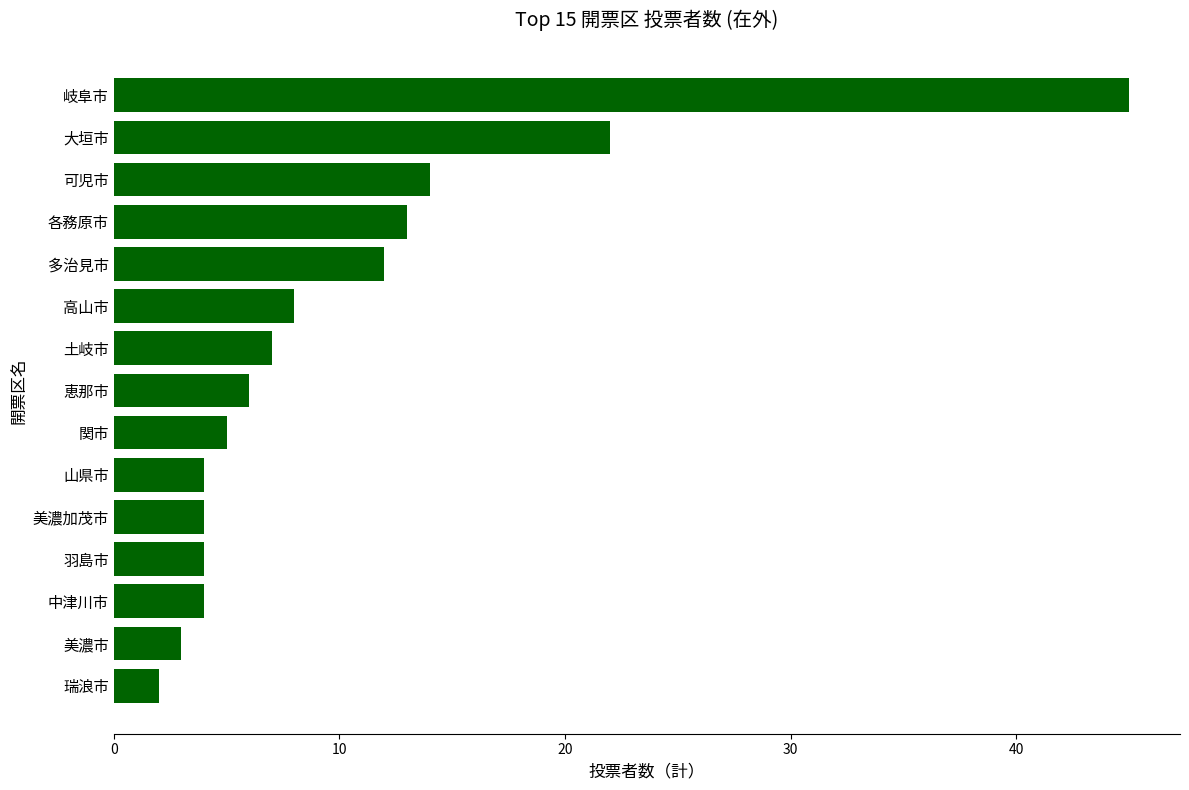

Reading bottom to top, extract all data points from this chart.

2	3	4	4	4	4	5	6	7	8	12	13	14	22	45